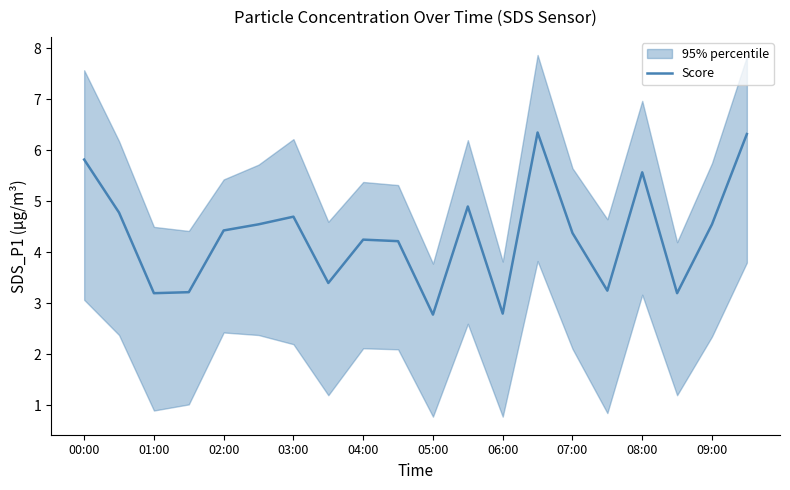

True or false: there are more than 1 points higher than both neighbors.

True